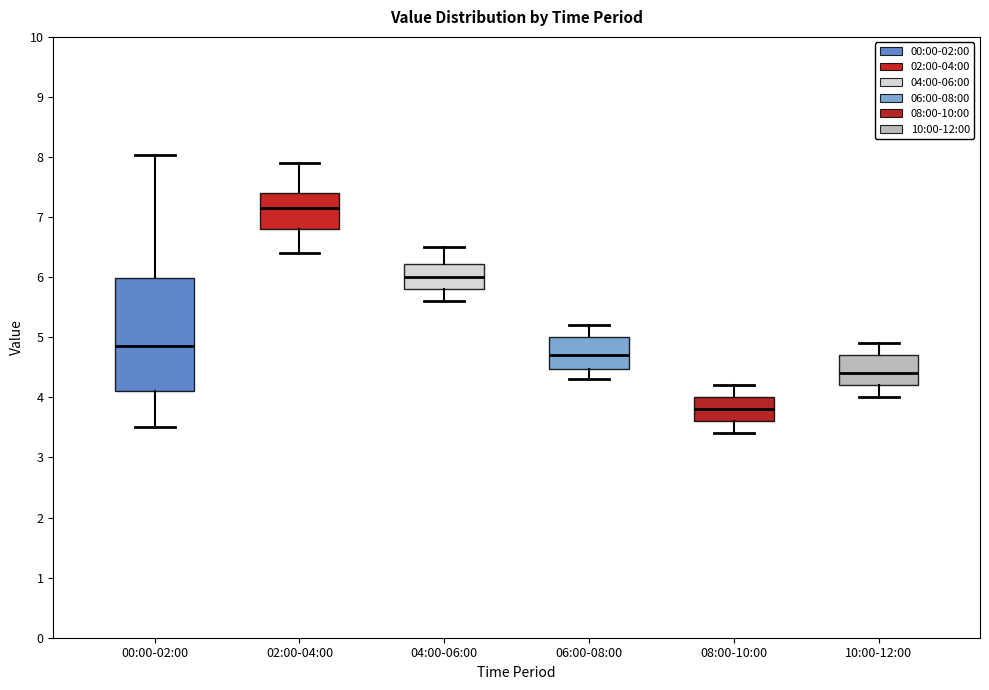

Which box is the tallest, from its lower edge to its upper edge?

00:00-02:00